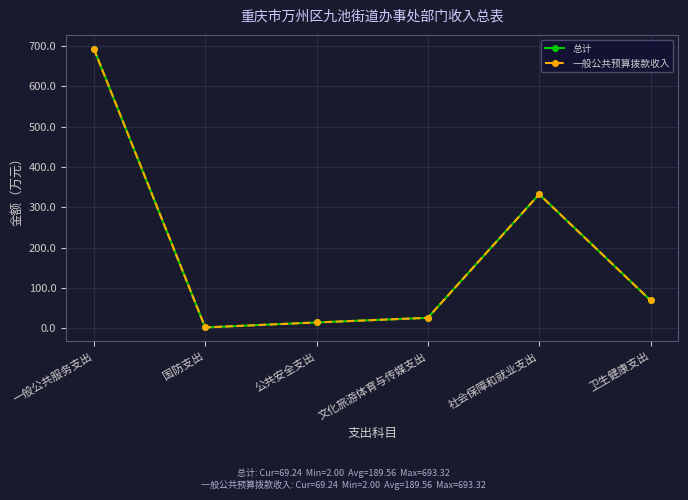

Where is 一般公共预算拨款收入 nearest to the value 347?

社会保障和就业支出